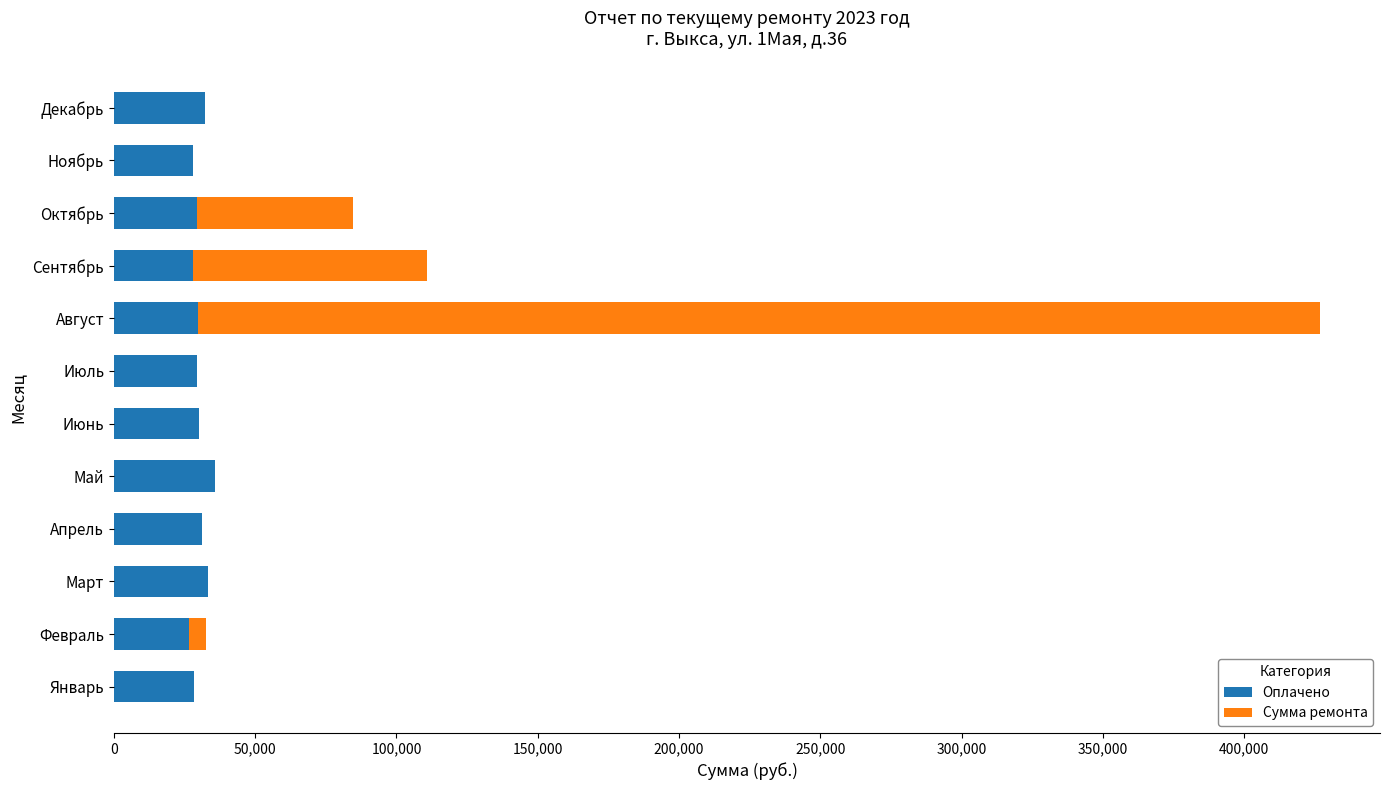

How many series are shown in this chart?

2